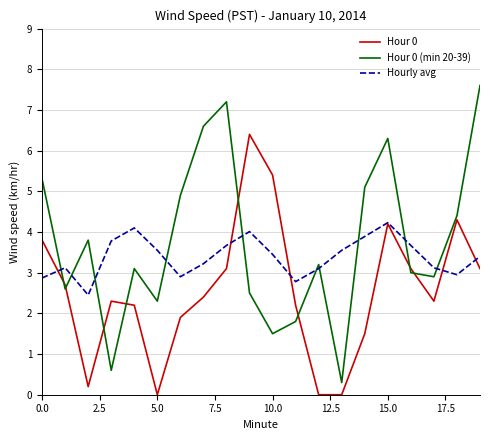

Which series has the largest range (max minus min)?

Hour 0 (min 20-39)